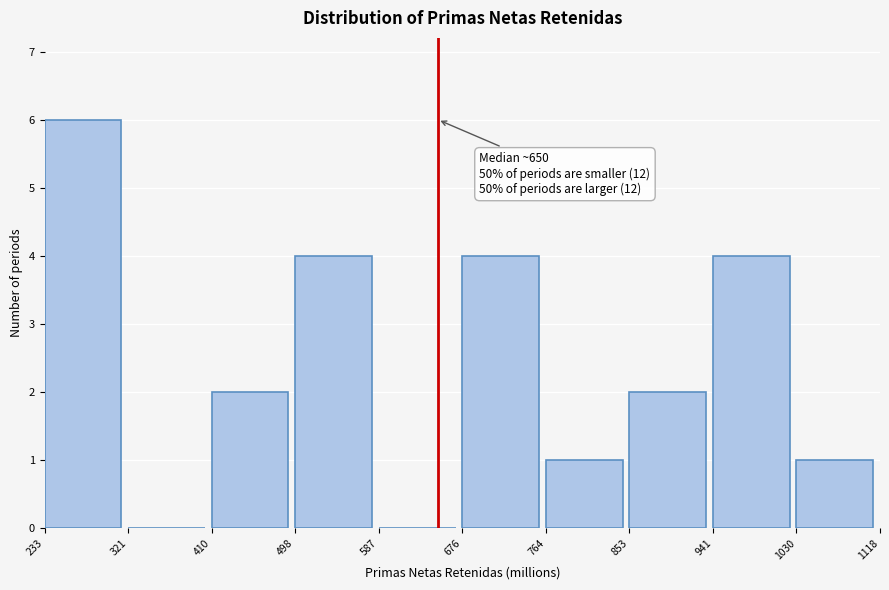

Which range on the x-axis has the tallest bar?

233 to 321